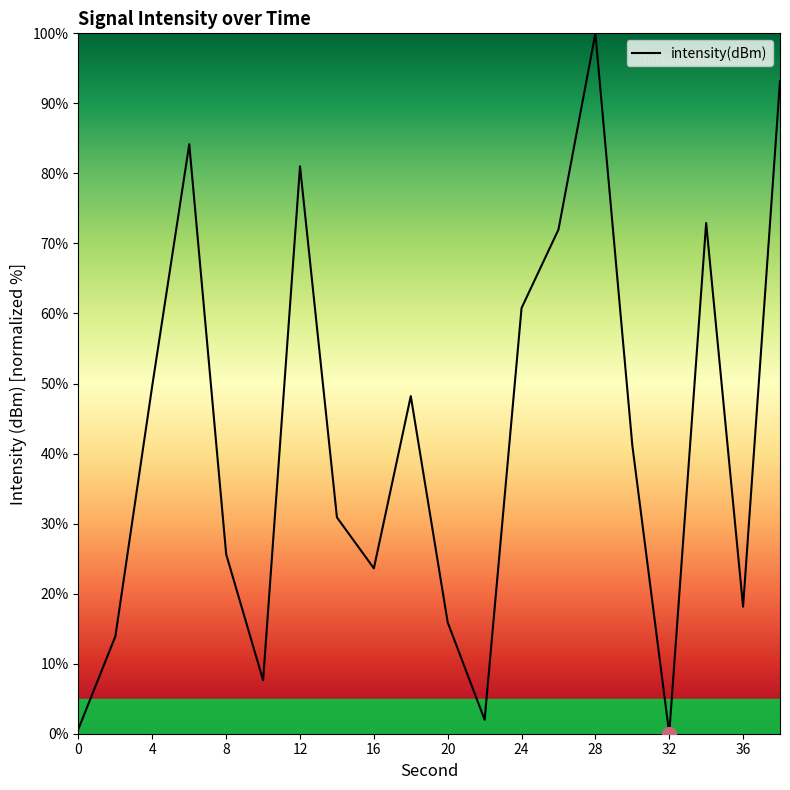

How many lines are shown in the chart?

1